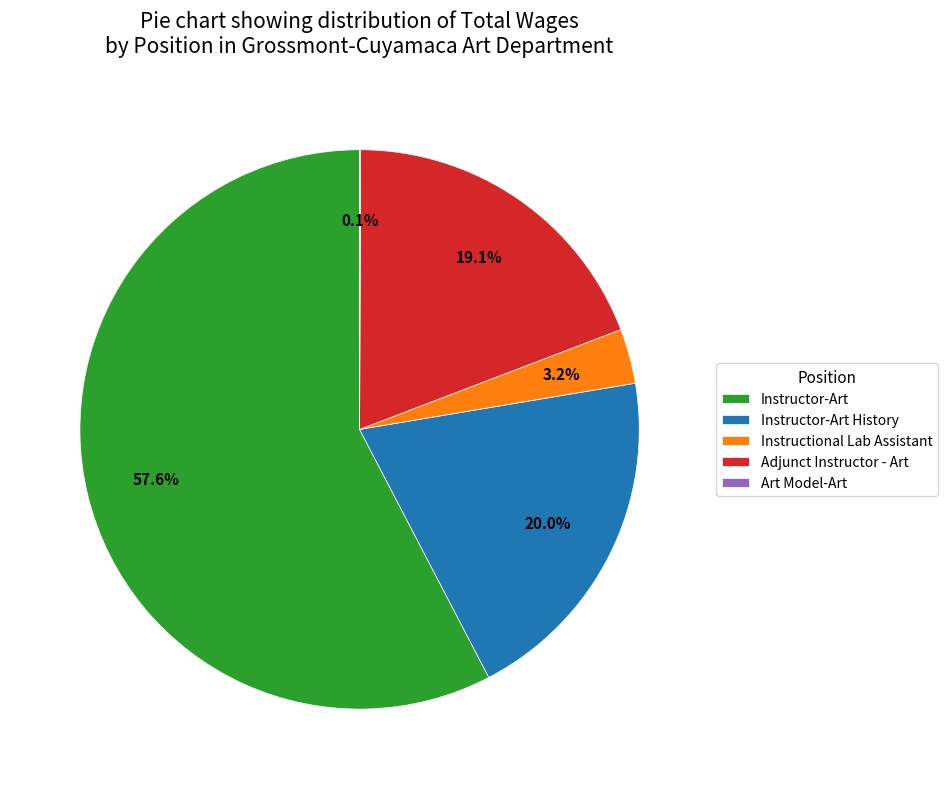

Which category has the biggest portion of the pie?

Instructor-Art